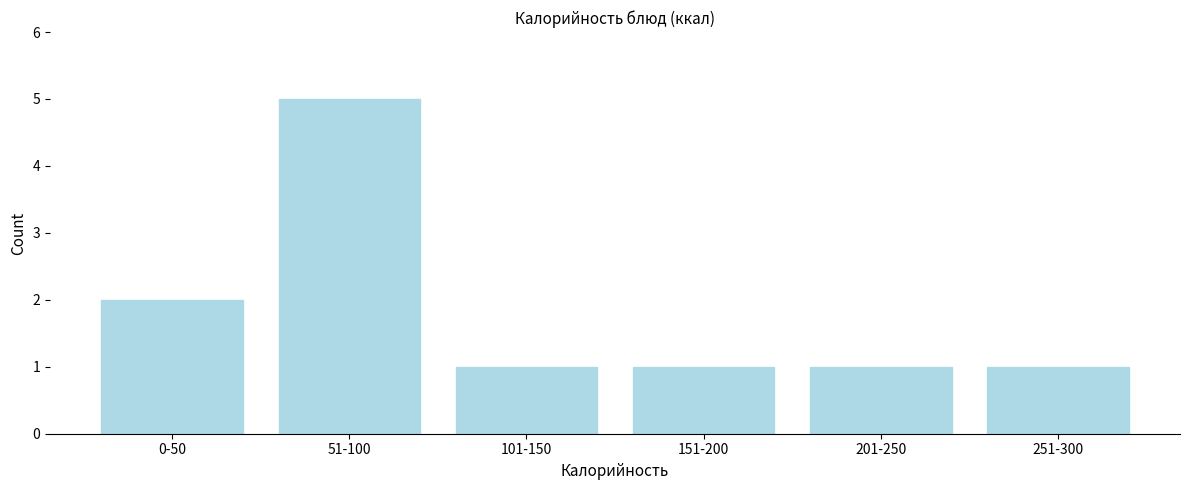

Reading left to right, list all the values displayed in this chart.

2	5	1	1	1	1